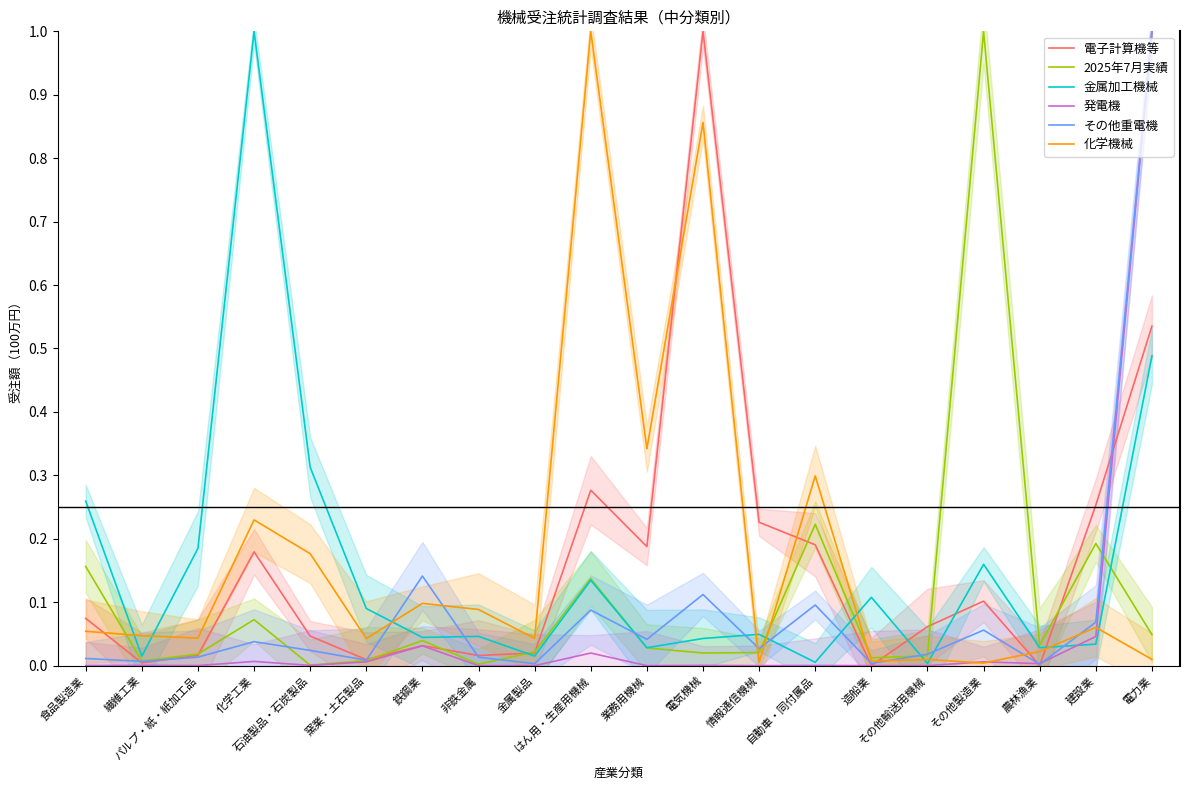

Is this an area chart (filled region under the line)?

No